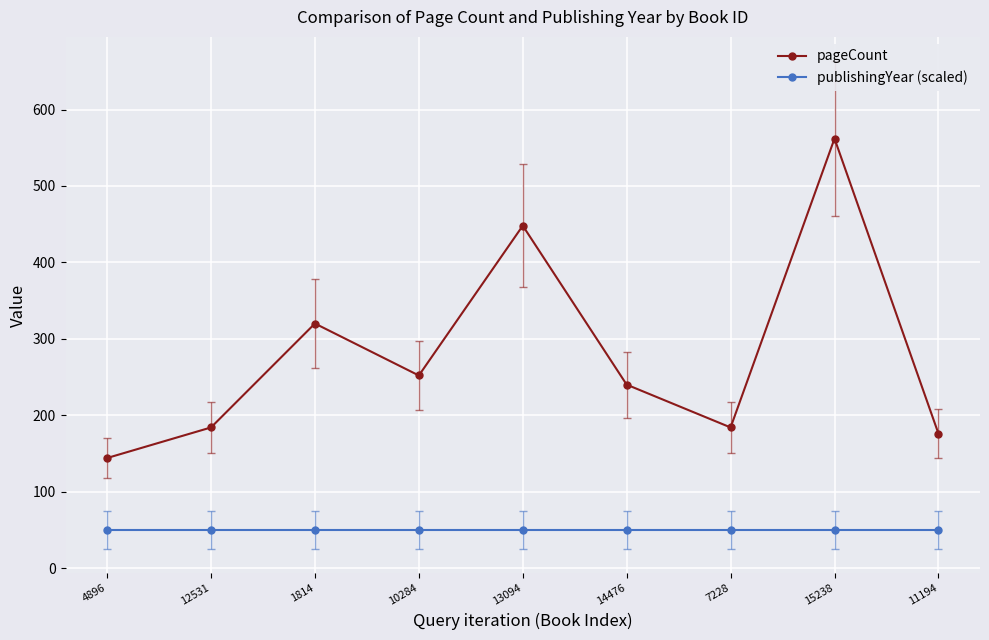

How many lines are shown in the chart?

2